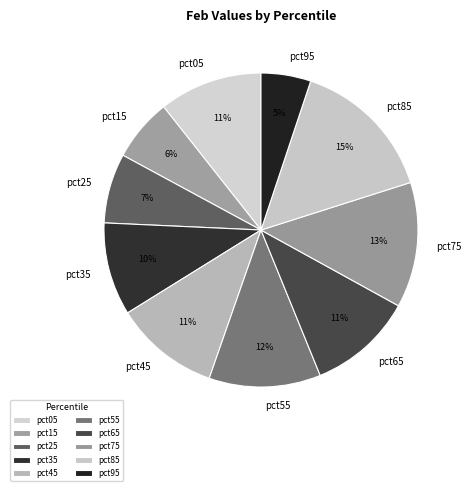

What is the smallest slice in the pie chart?

pct95